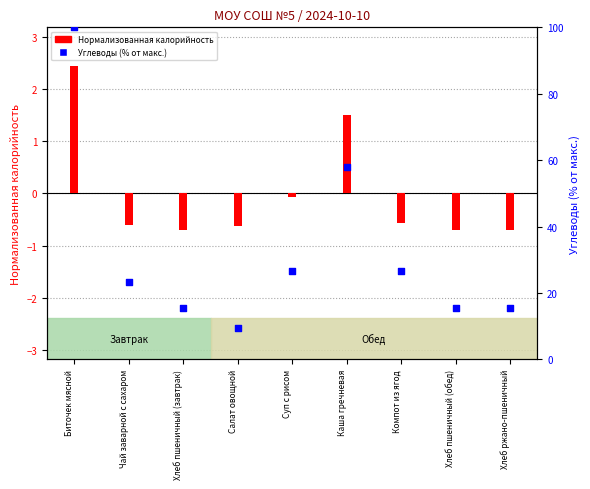

Which series has the largest total across all categories?

Углеводы (% от макс.)